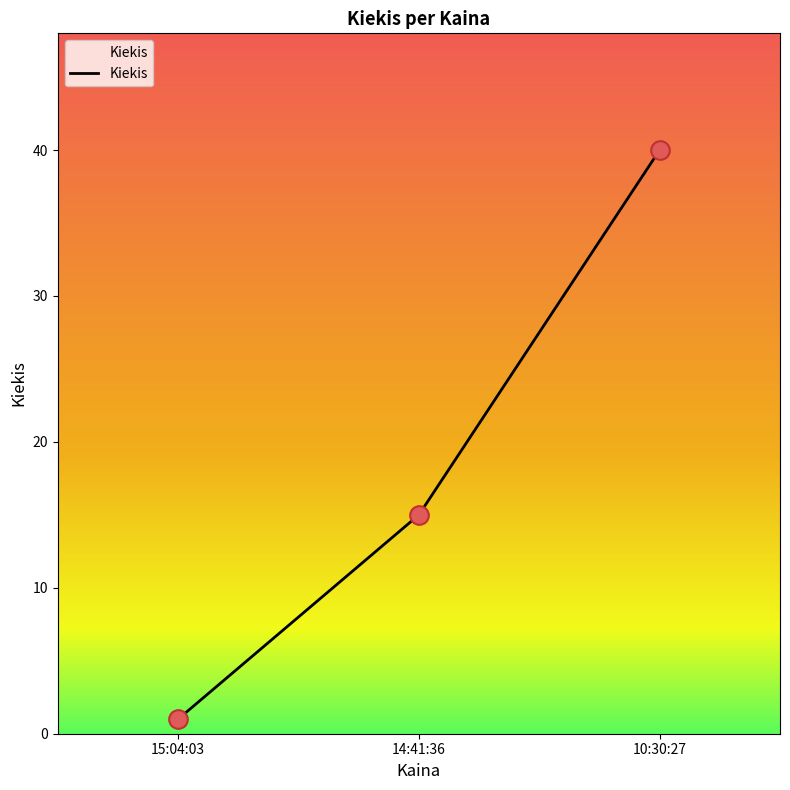

What is the change in value from 15:04:03 to 14:41:36?

+14